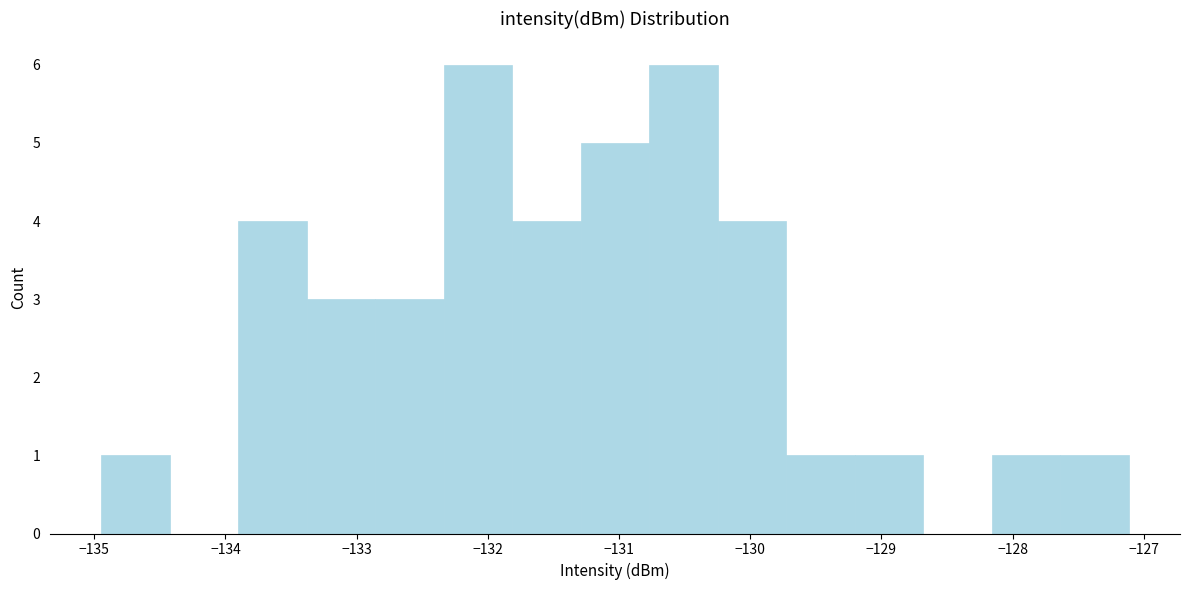

Reading left to right, transcribe this chart: for each bar, give the range it covers on the x-axis and its height. Neither the bar edges nor the heights are printed on the chart, so give them approximately, as read against the axes.

-134.9 to -134.4: 1
-134.4 to -133.9: 0
-133.9 to -133.4: 4
-133.4 to -132.9: 3
-132.9 to -132.3: 3
-132.3 to -131.8: 6
-131.8 to -131.3: 4
-131.3 to -130.8: 5
-130.8 to -130.2: 6
-130.2 to -129.7: 4
-129.7 to -129.2: 1
-129.2 to -128.7: 1
-128.7 to -128.2: 0
-128.2 to -127.6: 1
-127.6 to -127.1: 1